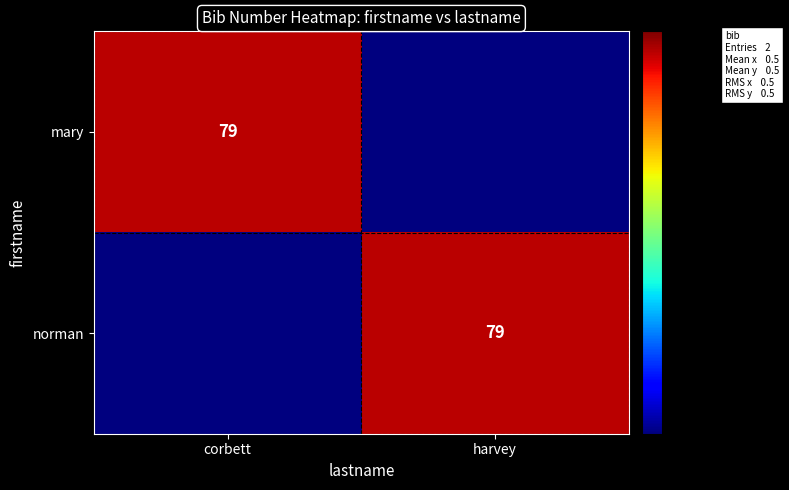

Is it true that norman equals 79.0 at harvey?

True